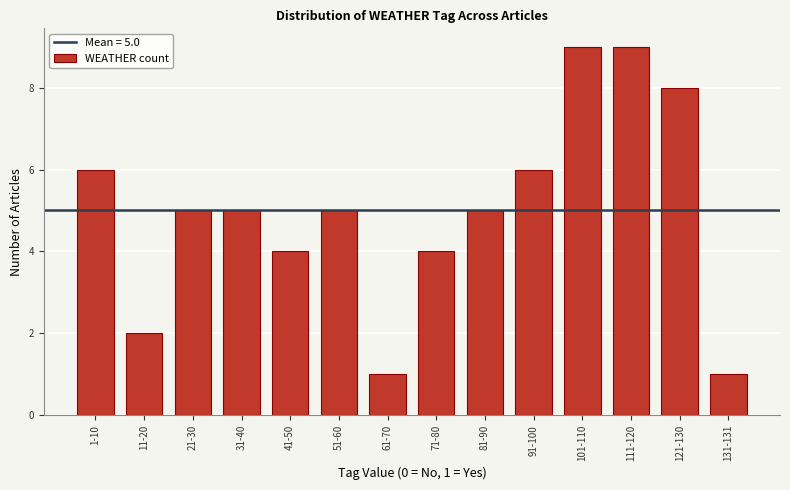

Reading left to right, transcribe all the data shown in this chart.

1-10=6	11-20=2	21-30=5	31-40=5	41-50=4	51-60=5	61-70=1	71-80=4	81-90=5	91-100=6	101-110=9	111-120=9	121-130=8	131-131=1